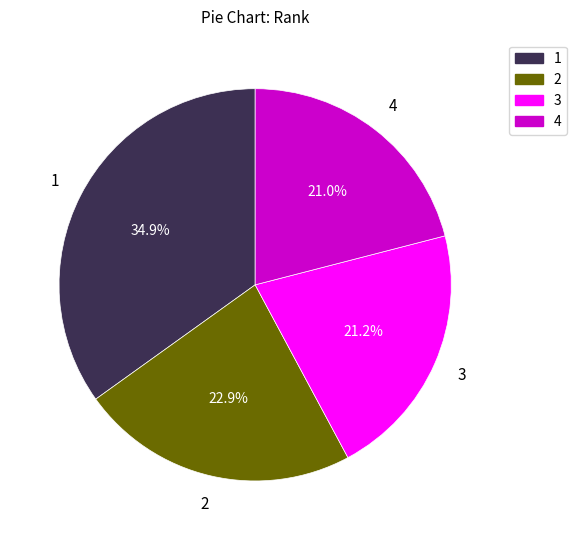

What percentage do 3 and 2 together represent?

44.1%